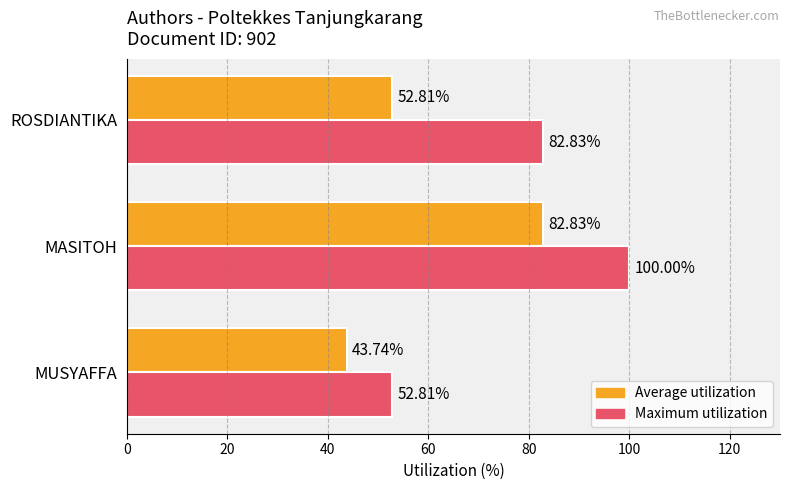

What is the sum of all Maximum utilization values?

235.6